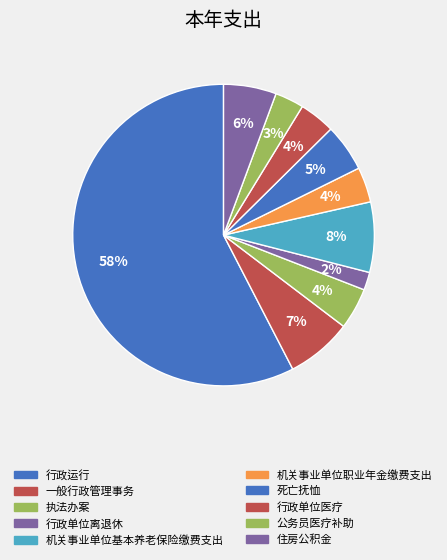

To the nearest percent, what portion does 公务员医疗补助 represent?

3%